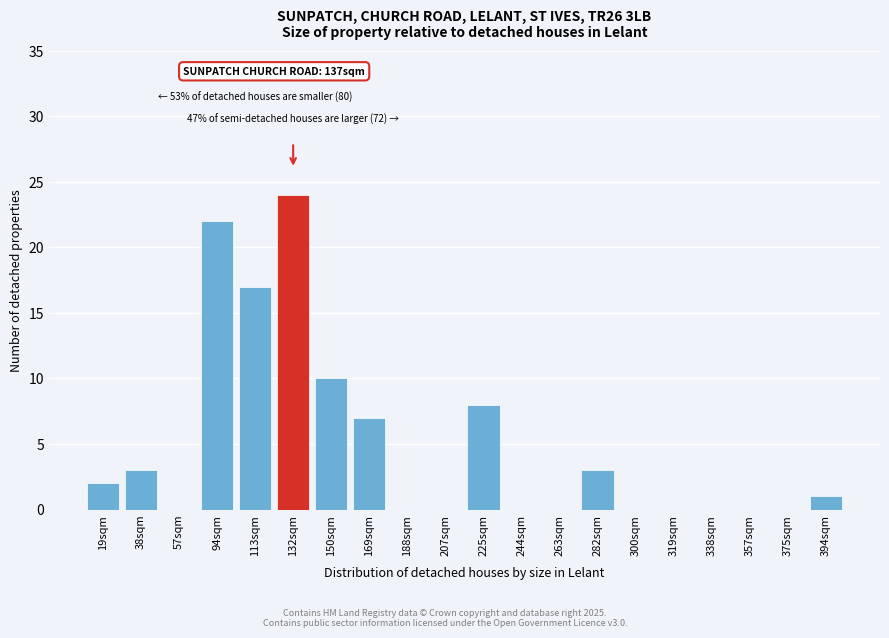

Reading left to right, list all the values displayed in this chart.

19sqm=2	38sqm=3	57sqm=0	94sqm=22	113sqm=17	132sqm=24	150sqm=10	169sqm=7	188sqm=0	207sqm=0	225sqm=8	244sqm=0	263sqm=0	282sqm=3	300sqm=0	319sqm=0	338sqm=0	357sqm=0	375sqm=0	394sqm=1